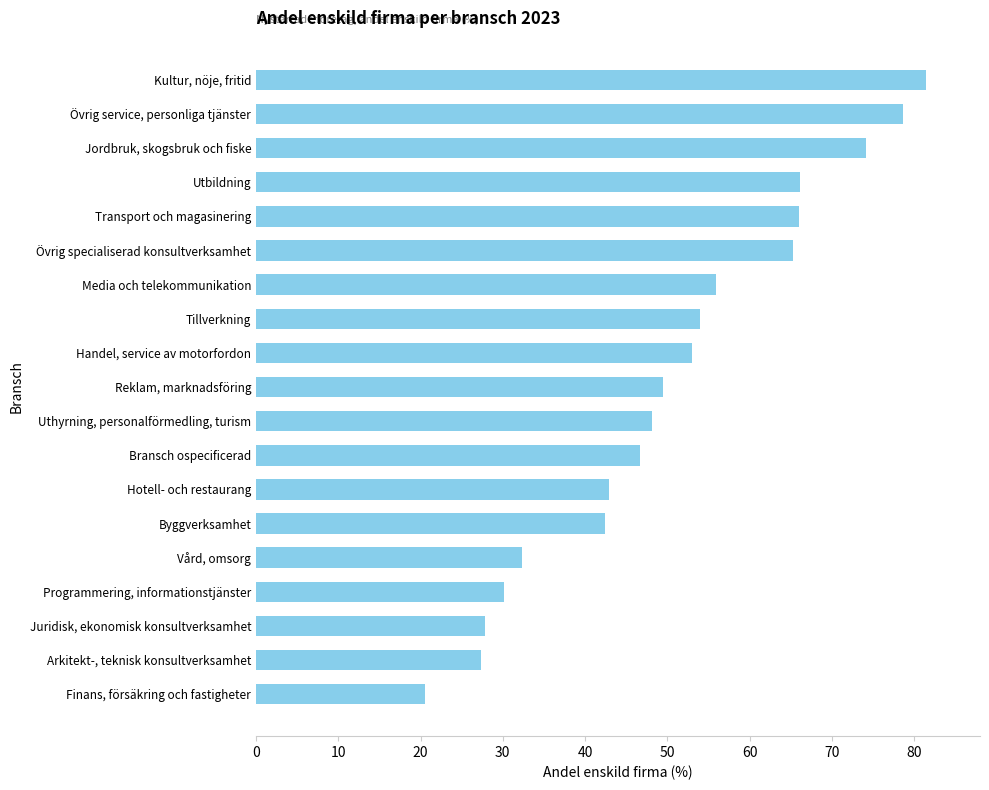

Count the number of data series in this chart.

1